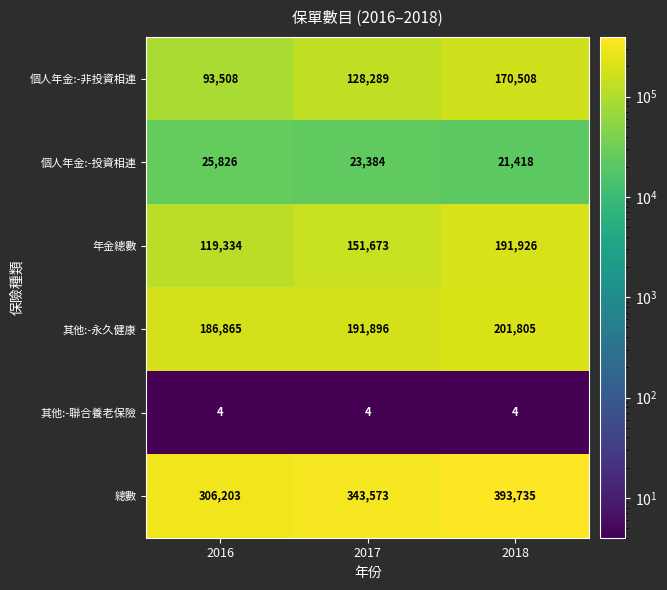

What is the difference between the maximum and minimum values in the 個人年金:-非投資相連 series?

77000